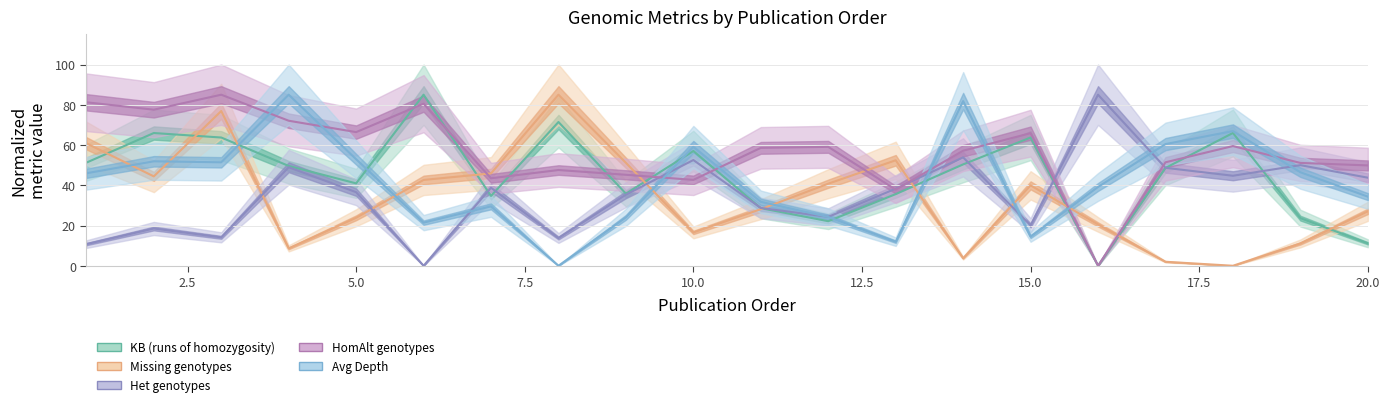

The value of Missing at 13 is 52.4. True or false?

True